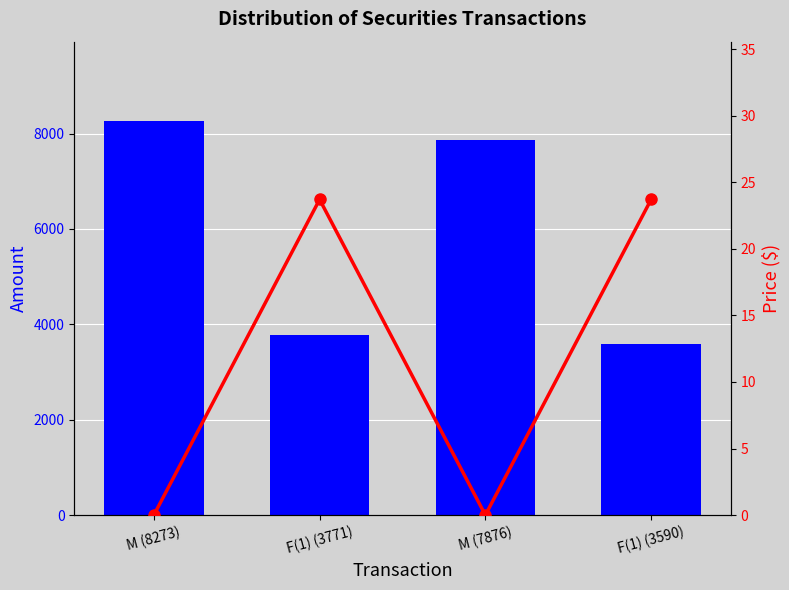

Which label corresponds to the largest value in the chart?

M (8273)